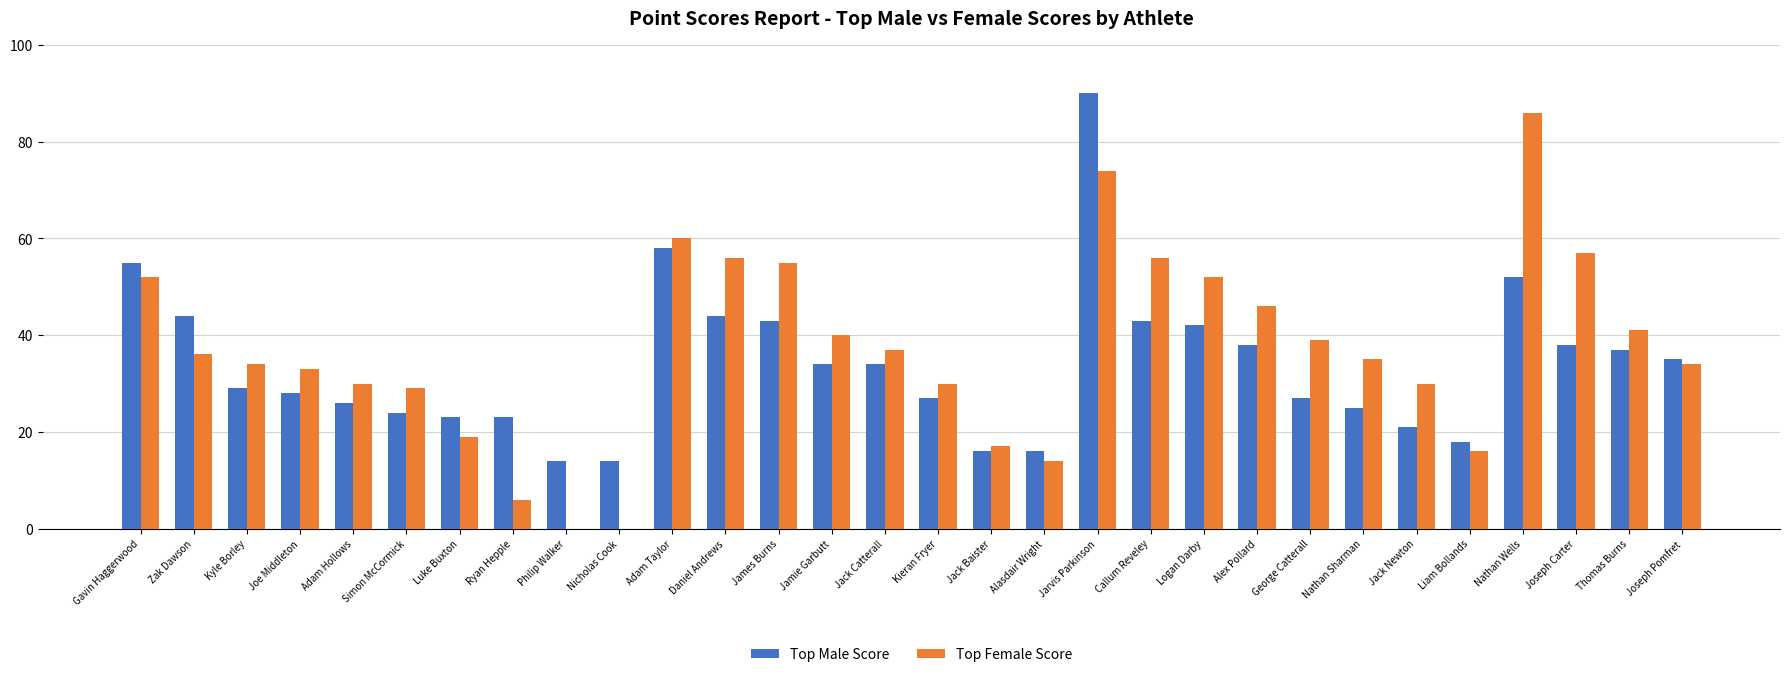

Does the chart contain stacked bars?

No